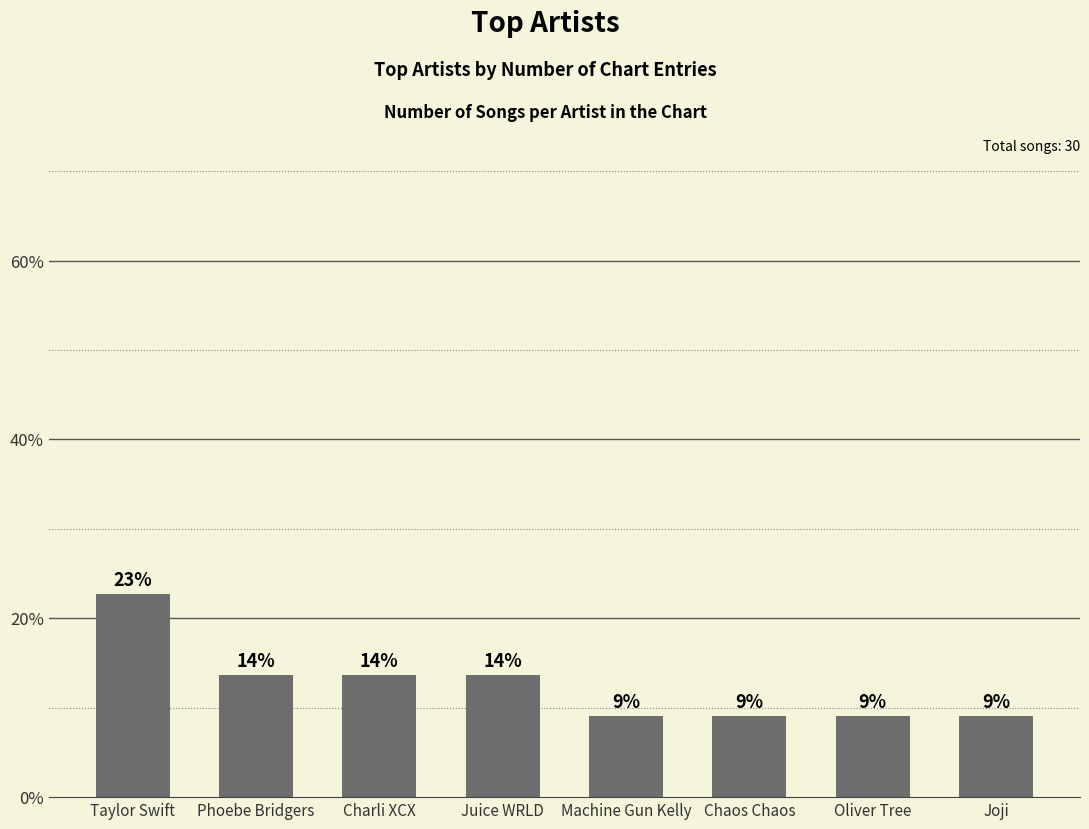

How many bars are there in total?

8